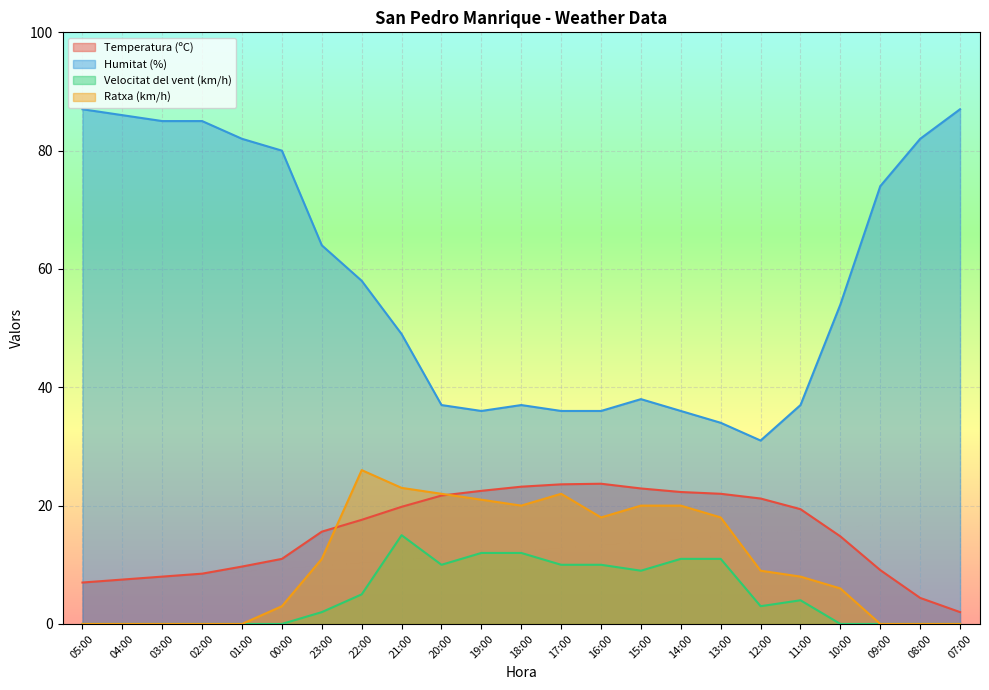

Rank the series by their maximum value, from highest to lowest.

Humitat (%), Ratxa (km/h), Temperatura (ºC), Velocitat del vent (km/h)